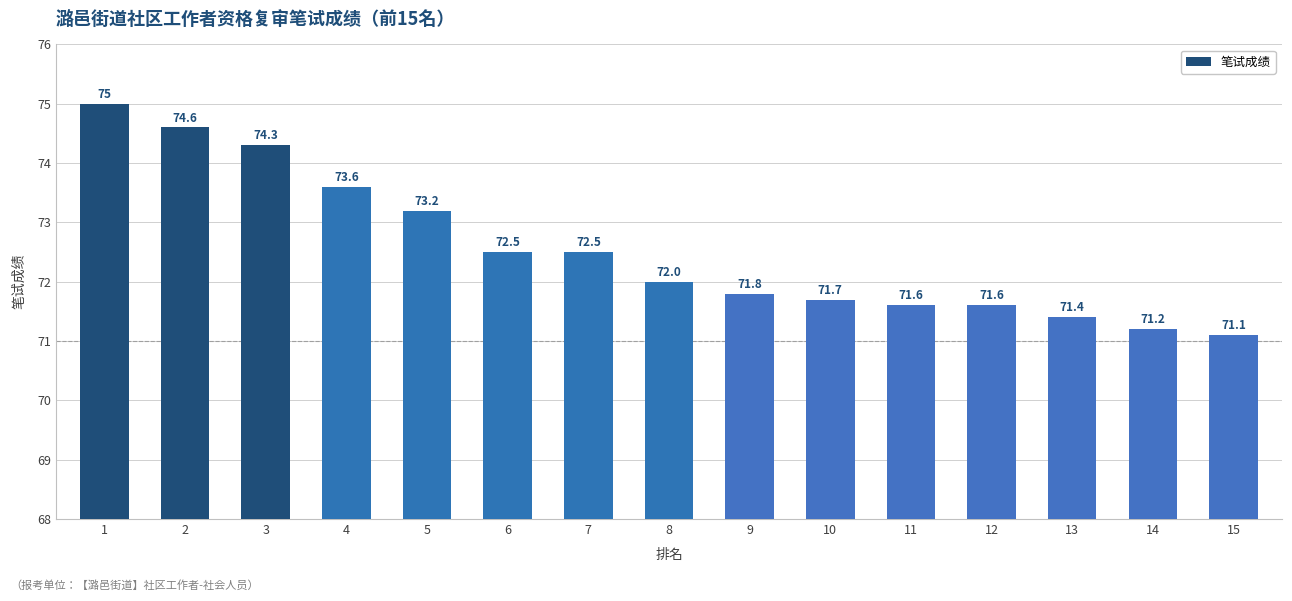

Where does the data first go above 72?

1